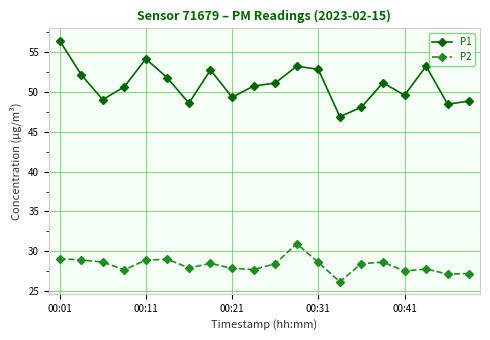

What is the maximum value shown in the chart?

56.5